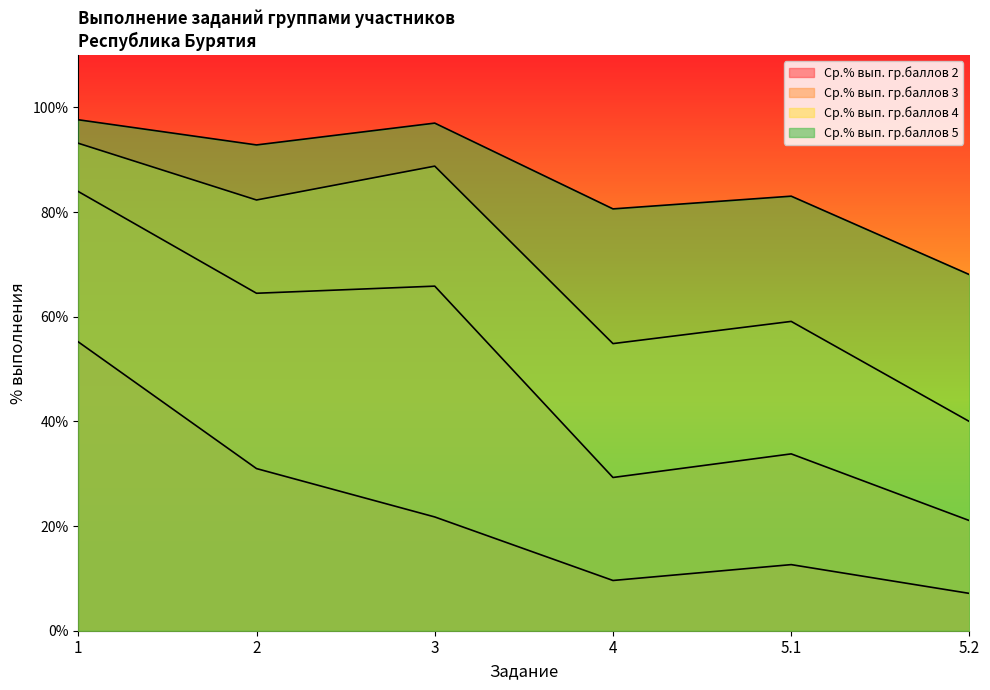

The value of Ср.% вып. гр.баллов 2 at 1 is 55.2. True or false?

True